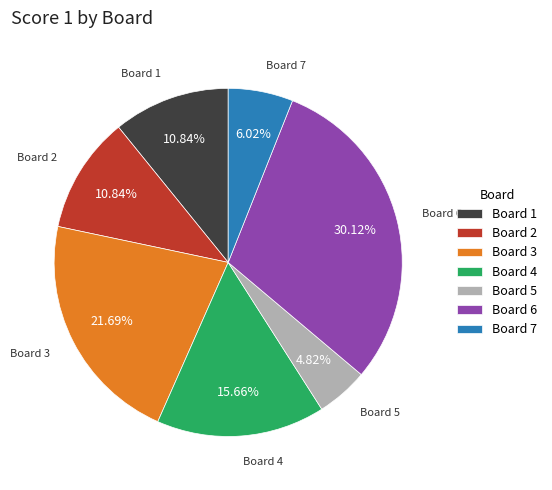

Between Board 5 and Board 6, which is larger?

Board 6